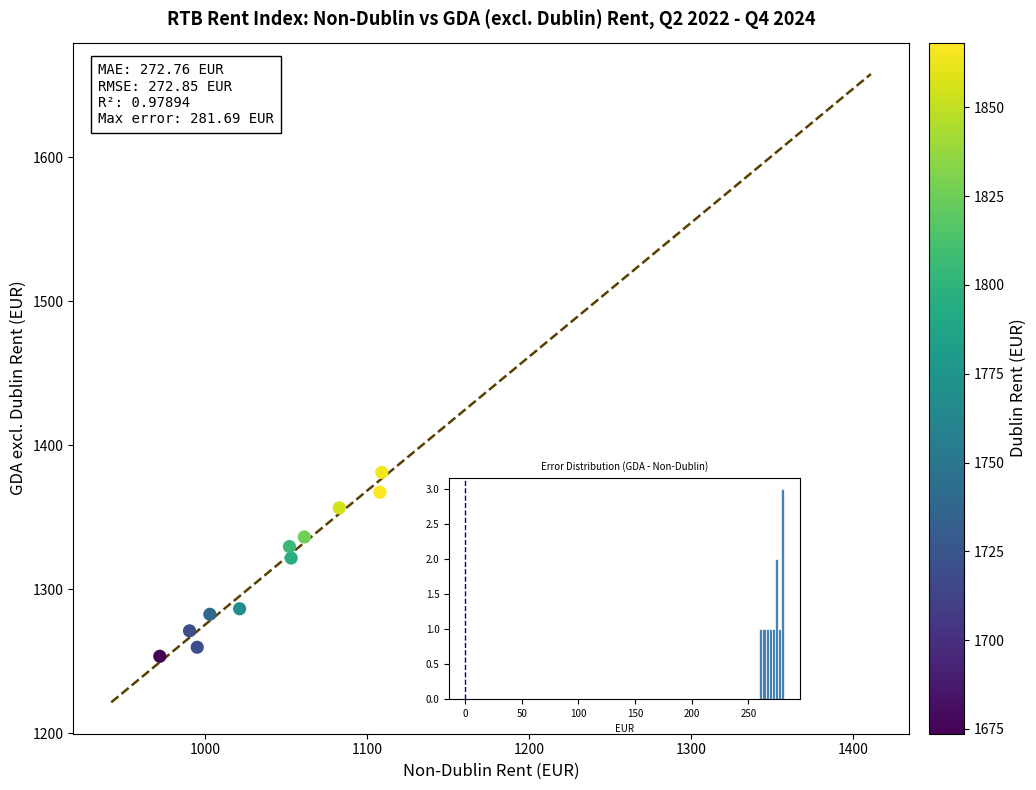

What is the average X value?

1040.5